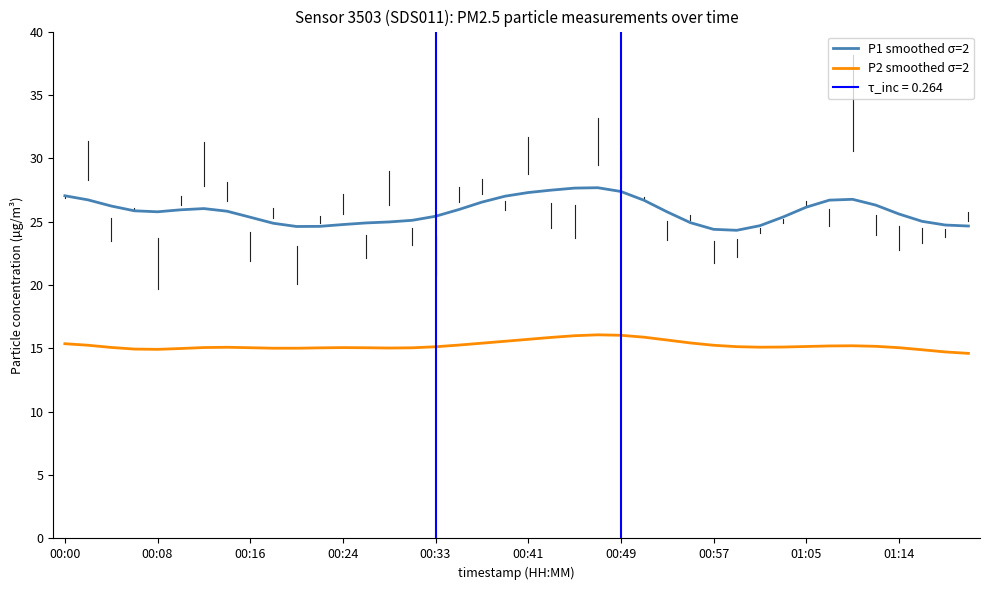

True or false: P2 smoothed σ=2 has a value of 3.7 at 00:49.

False